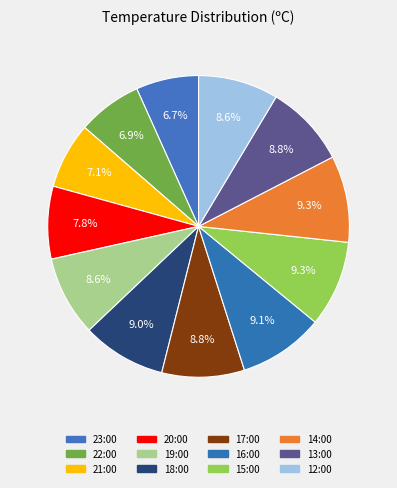

What portion of the pie excludes 16:00?

90.9%